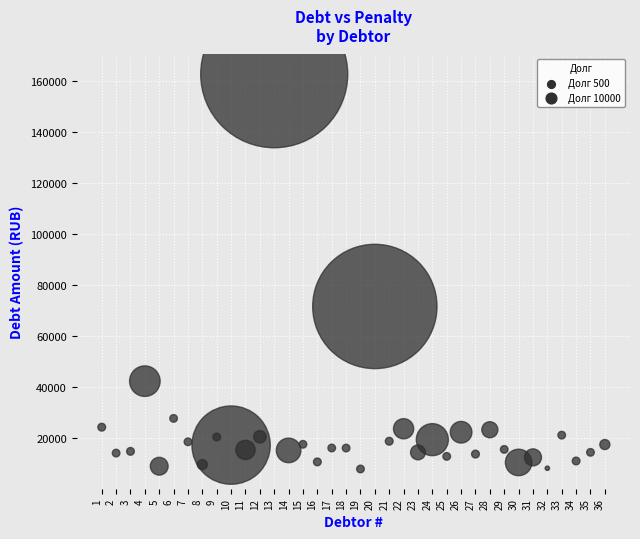

What is the range of Y values (max minus min)?

154504.8